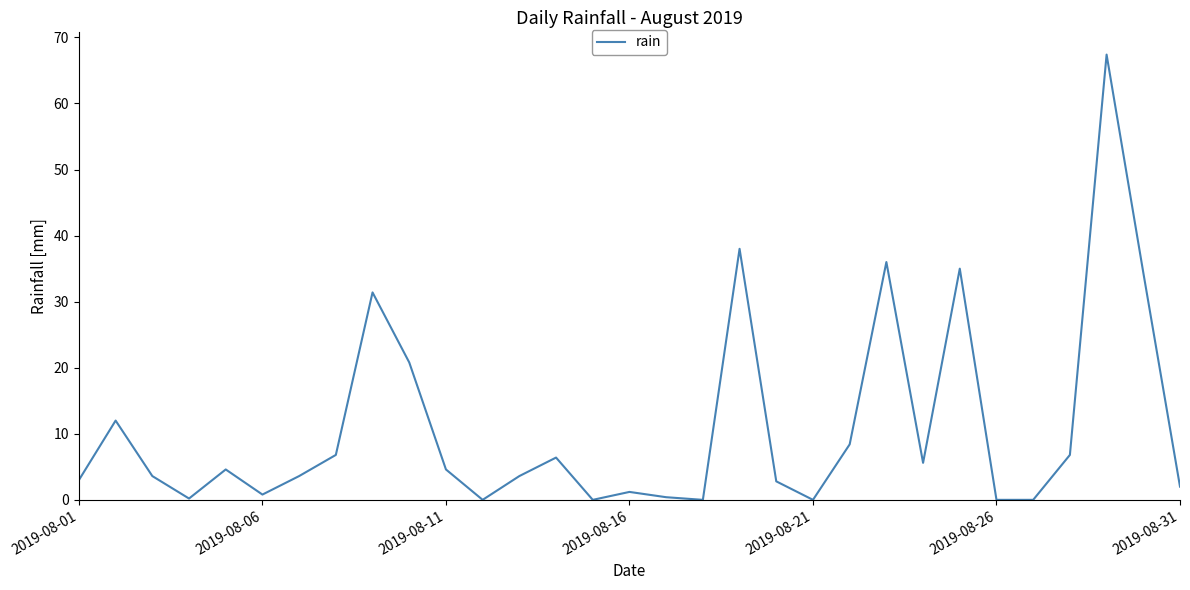

What is the maximum value shown in the chart?

67.4